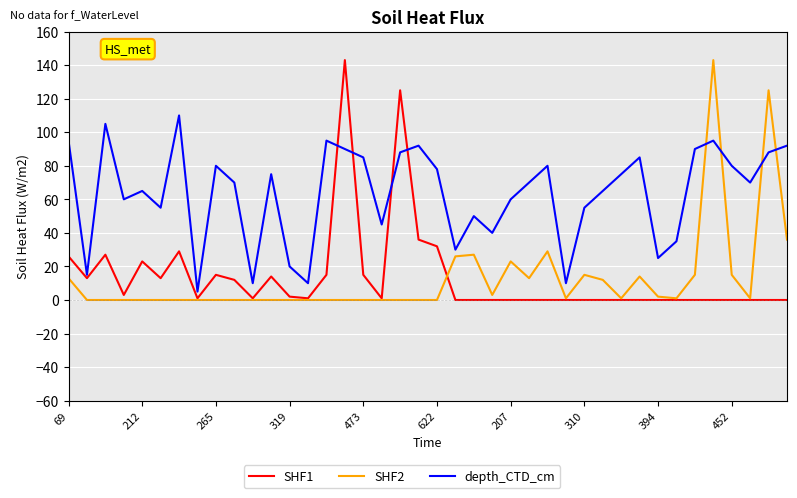

What is the maximum value shown in the chart?

143